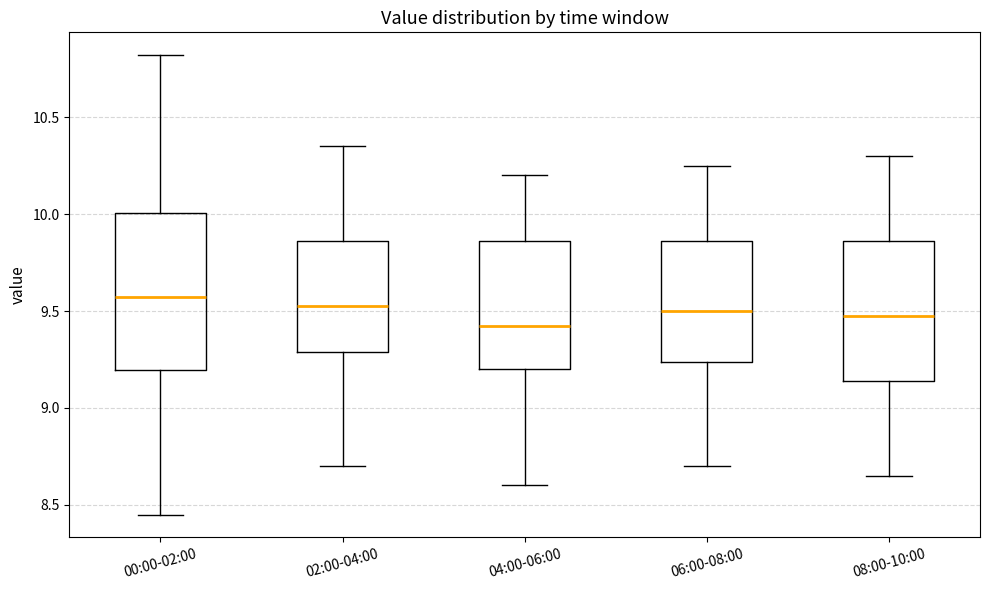

Reading left to right, transcribe this box plot: for each box, give where its median line is, the range the box spans, and where its two whiskers end, as read against the y-axis. The values are not printed on the chart, so give them approximately, as read against the axis.

00:00-02:00: median 9.55, box 9.20 to 10.00, whiskers 8.45 to 10.80
02:00-04:00: median 9.55, box 9.30 to 9.85, whiskers 8.70 to 10.35
04:00-06:00: median 9.45, box 9.20 to 9.85, whiskers 8.60 to 10.20
06:00-08:00: median 9.50, box 9.25 to 9.85, whiskers 8.70 to 10.25
08:00-10:00: median 9.50, box 9.15 to 9.85, whiskers 8.65 to 10.30